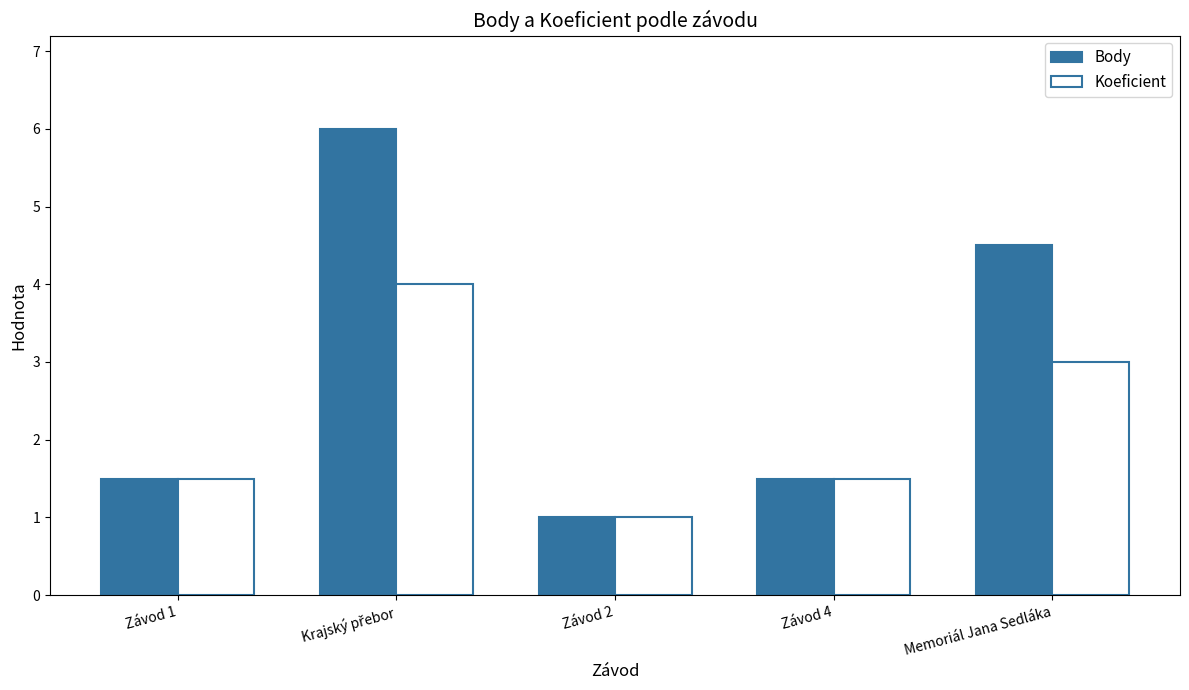

How many distinct data groups are displayed?

2